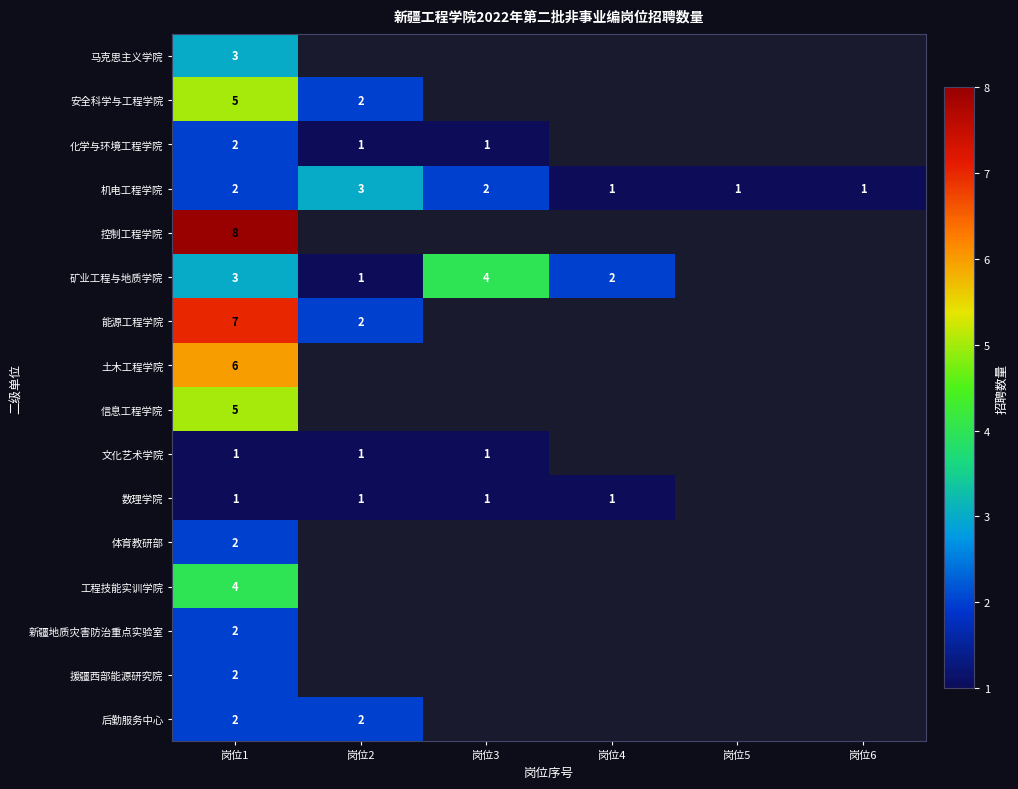

What is the total value across all series at 岗位1?

55